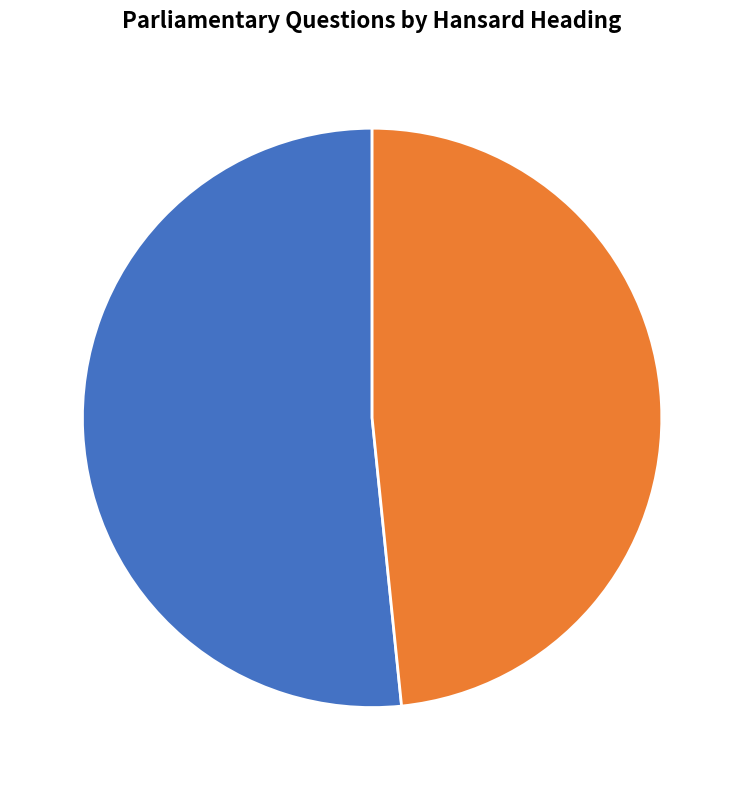

How many segments does this pie chart have?

2